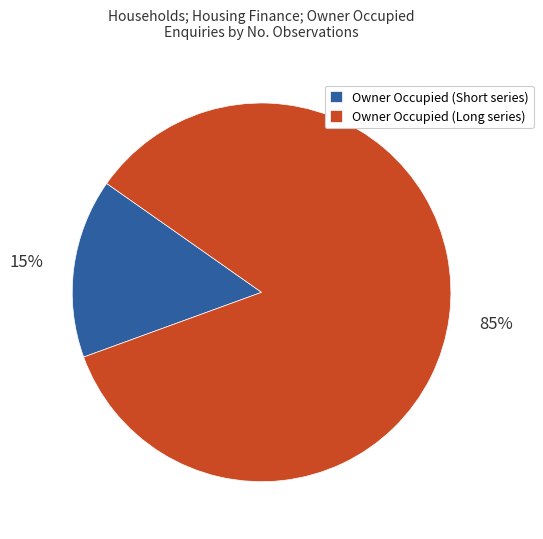

To the nearest percent, what is the combined percentage of Owner Occupied (Short series) and Owner Occupied (Long series)?

100%